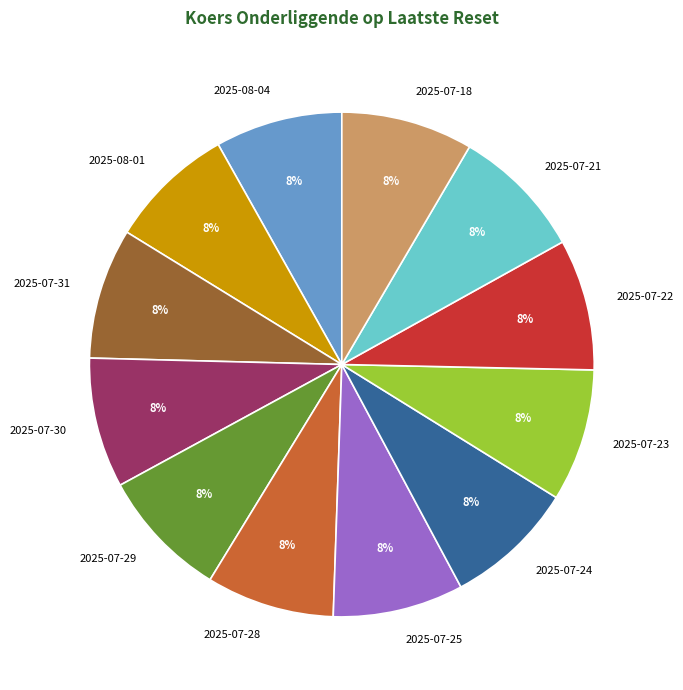

Is the sum of 2025-07-29 and 2025-08-01 greater than half?

No